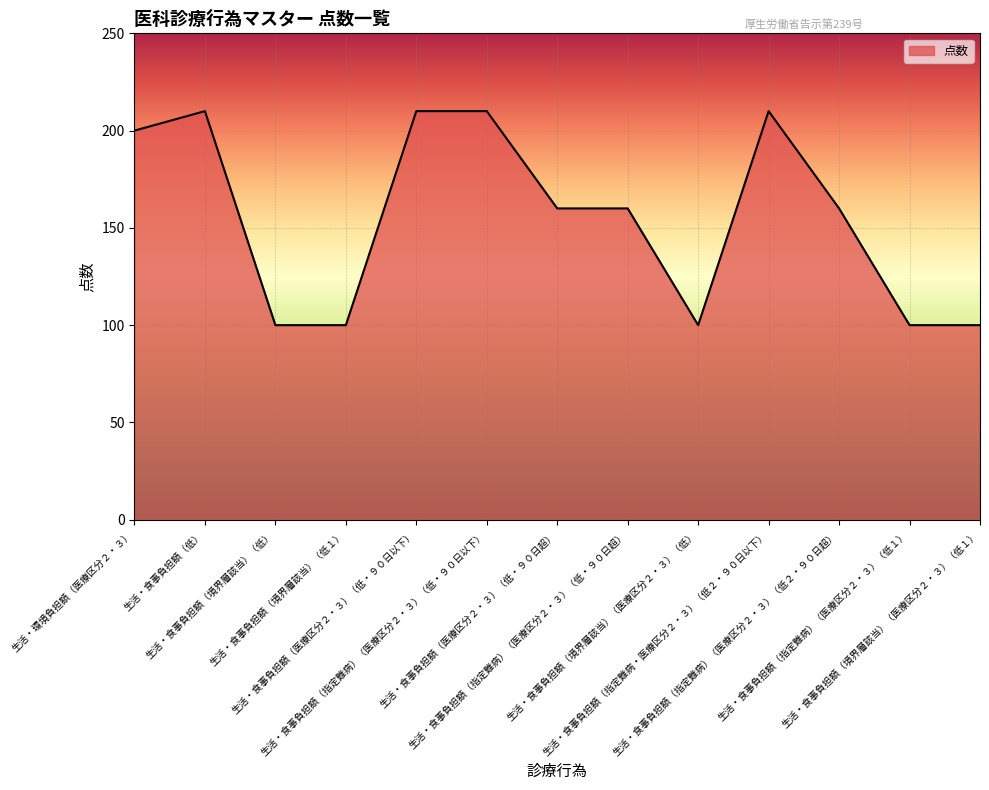

Reading left to right, list all the values displayed in this chart.

200	210	100	100	210	210	160	160	100	210	160	100	100